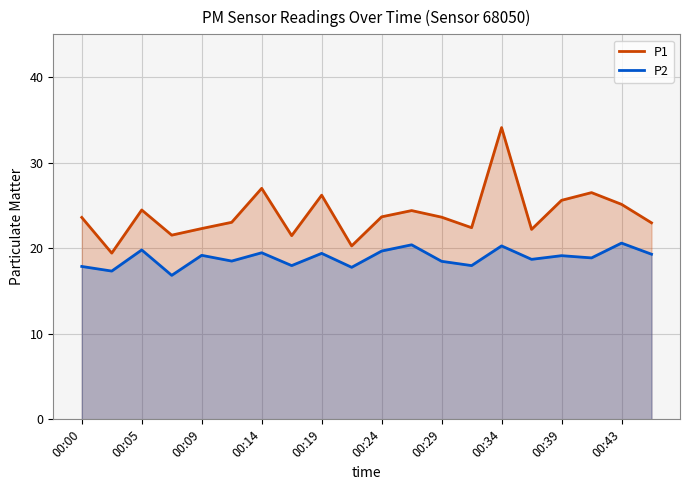

True or false: P2 and P1 cross at least once.

False